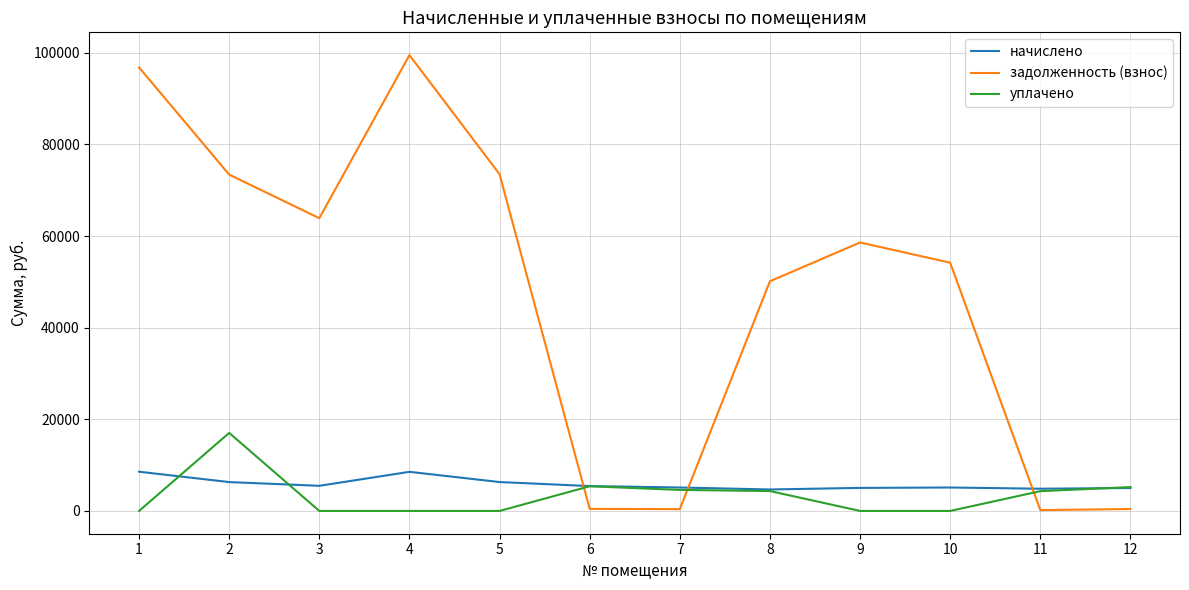

The задолженность (взнос) series shows 23896.5 at 4. True or false?

False